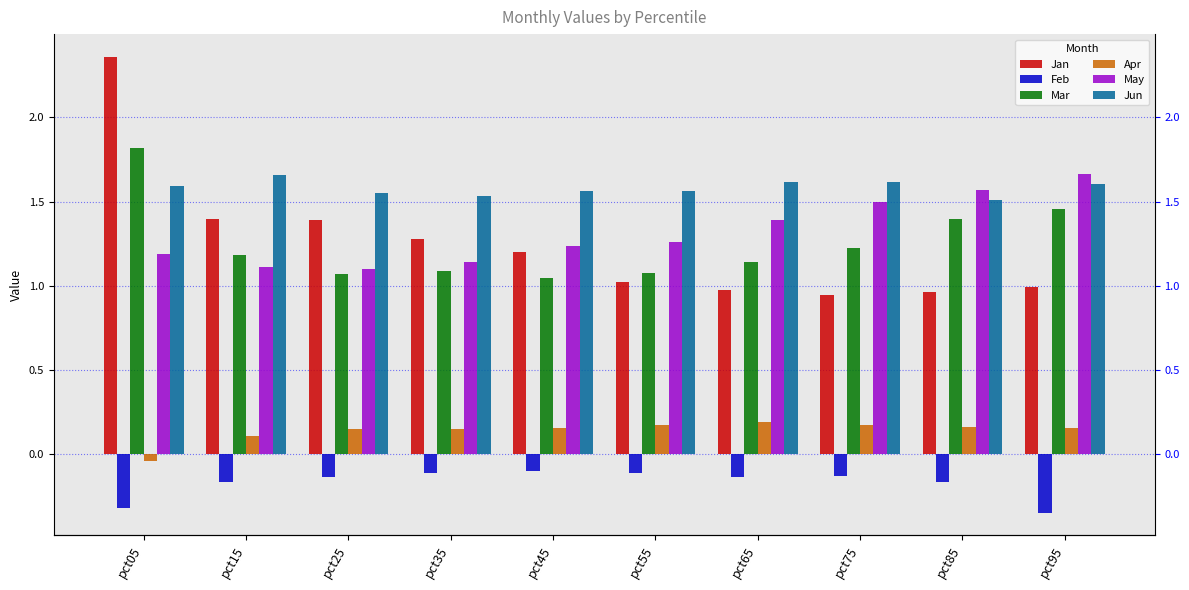

Which series has the largest range (max minus min)?

Jan